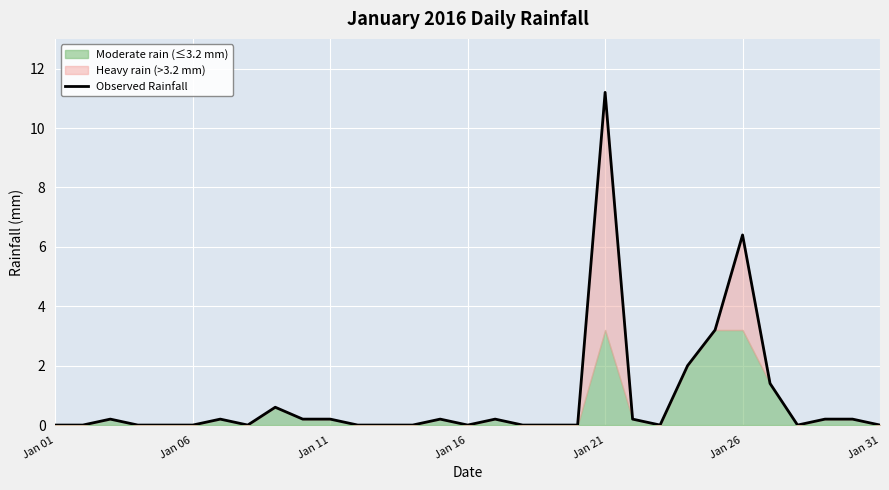

At which label is Observed Rainfall closest to 5?

Jan 26